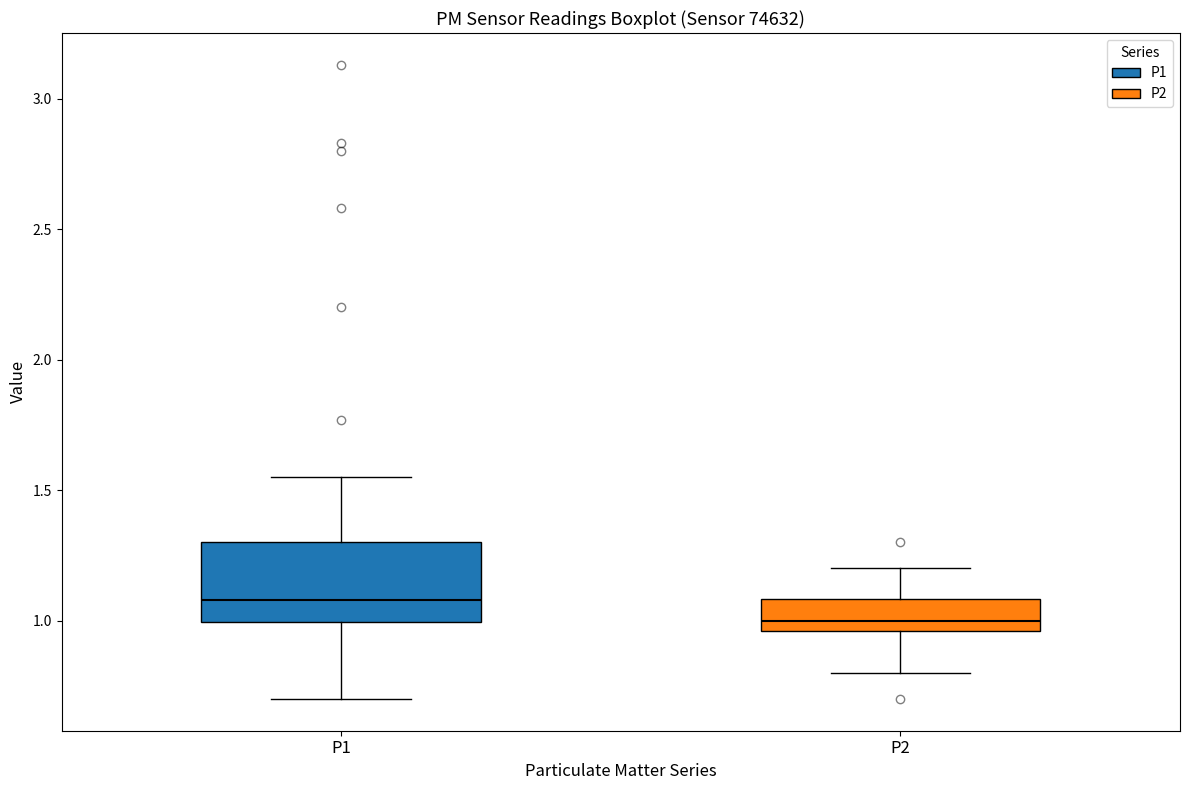

Which box is the tallest, from its lower edge to its upper edge?

P1